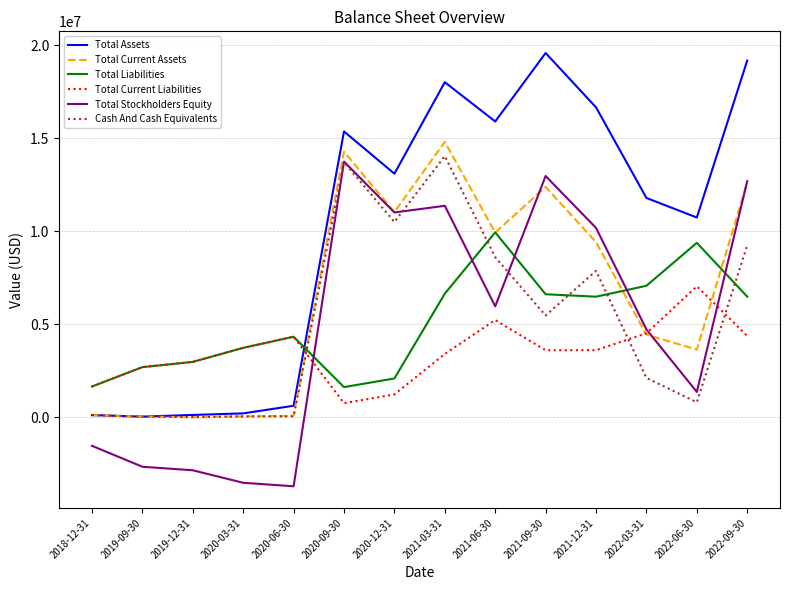

True or false: Total Liabilities has a value of 2085022 at 2020-12-31.

True